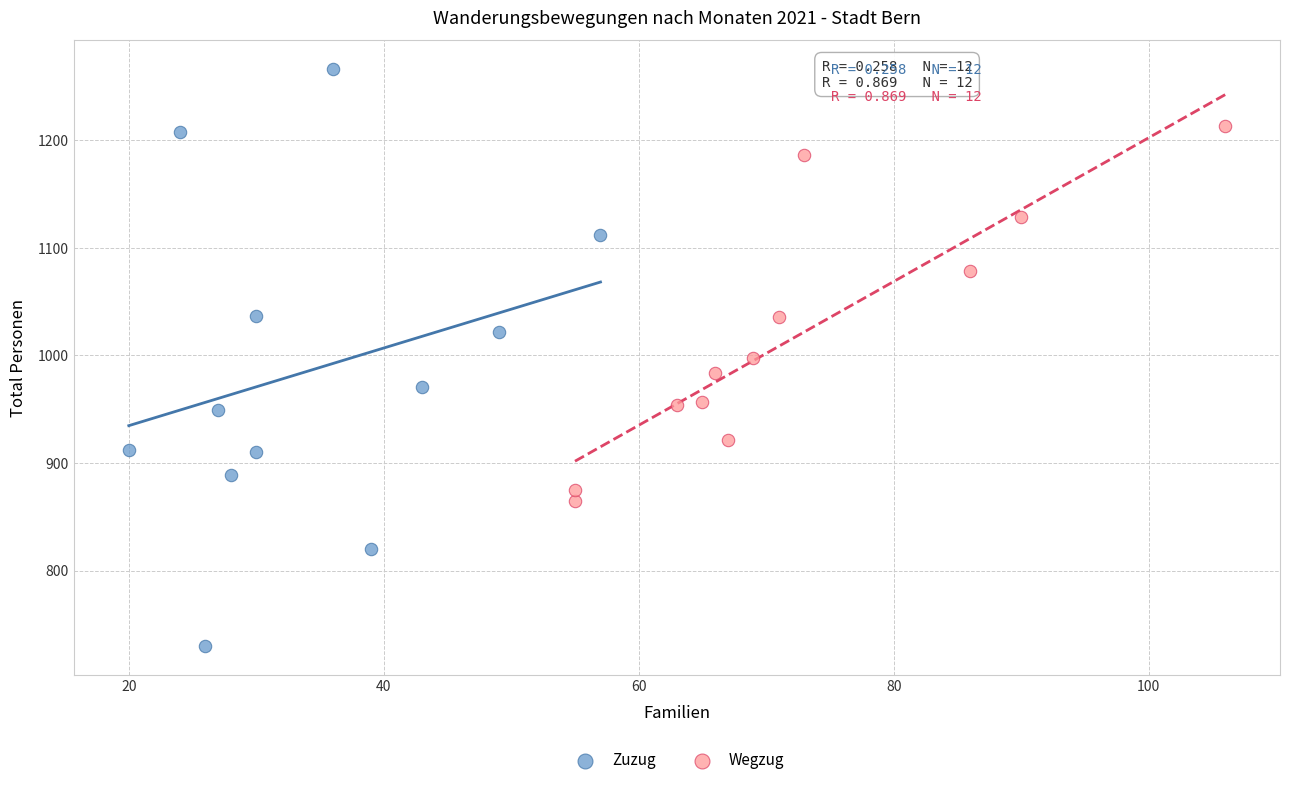

Which series contains the lowest Y value?

Zuzug